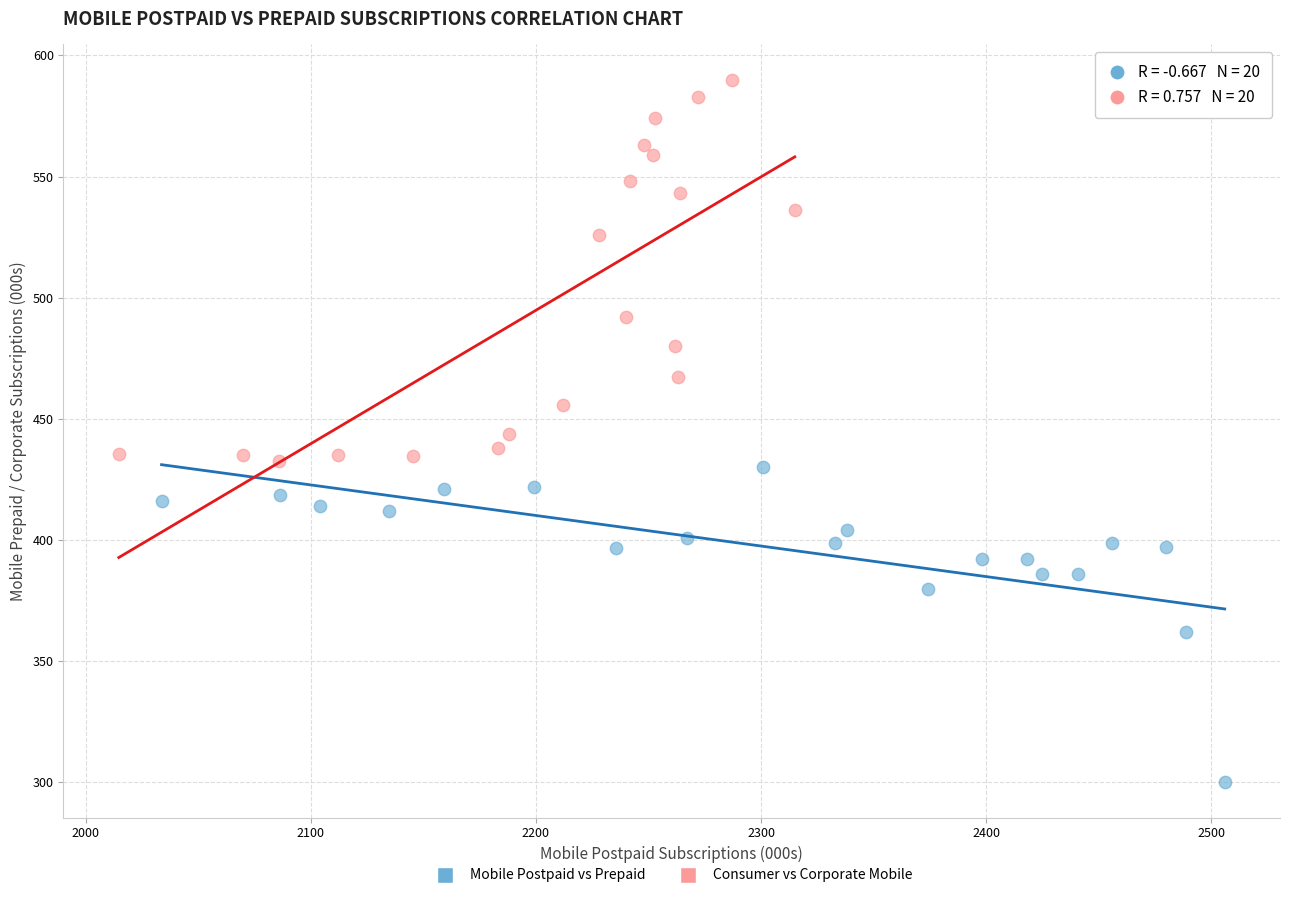

Which series has the widest spread of Y values?

Consumer vs Corporate Mobile